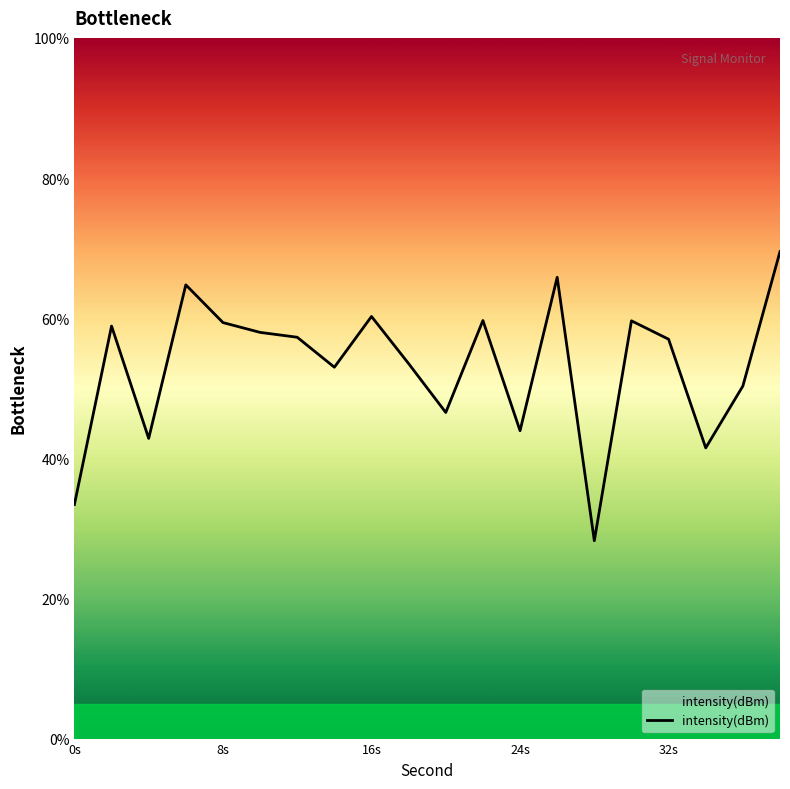

Read the value at 0s.

33.4